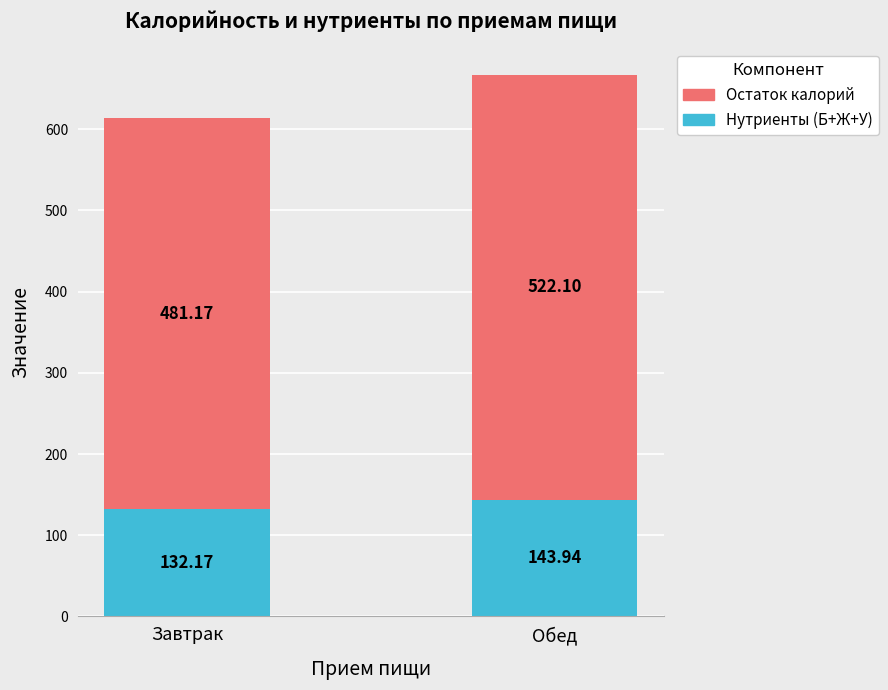

Are the bars horizontal?

No